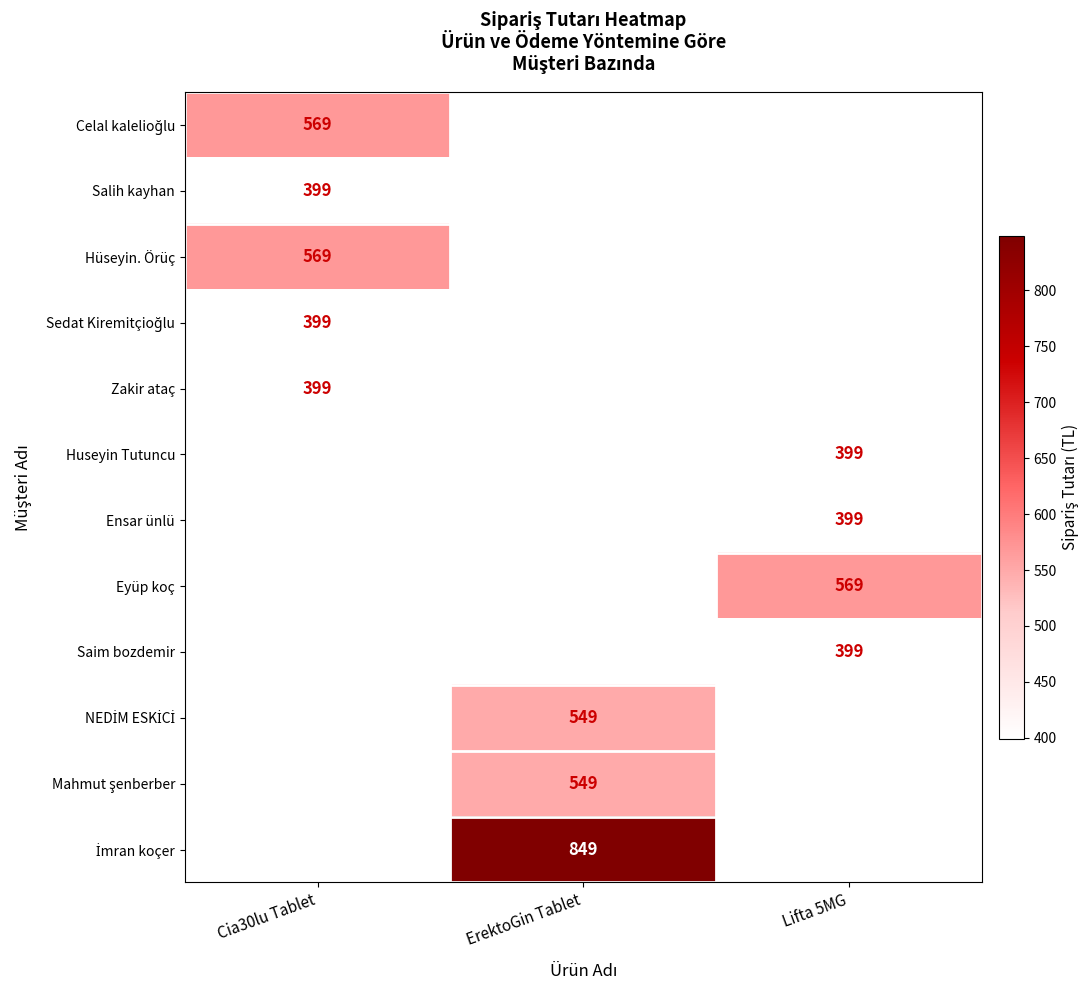

What is the total value across all series at ErektoGin Tablet?

1947